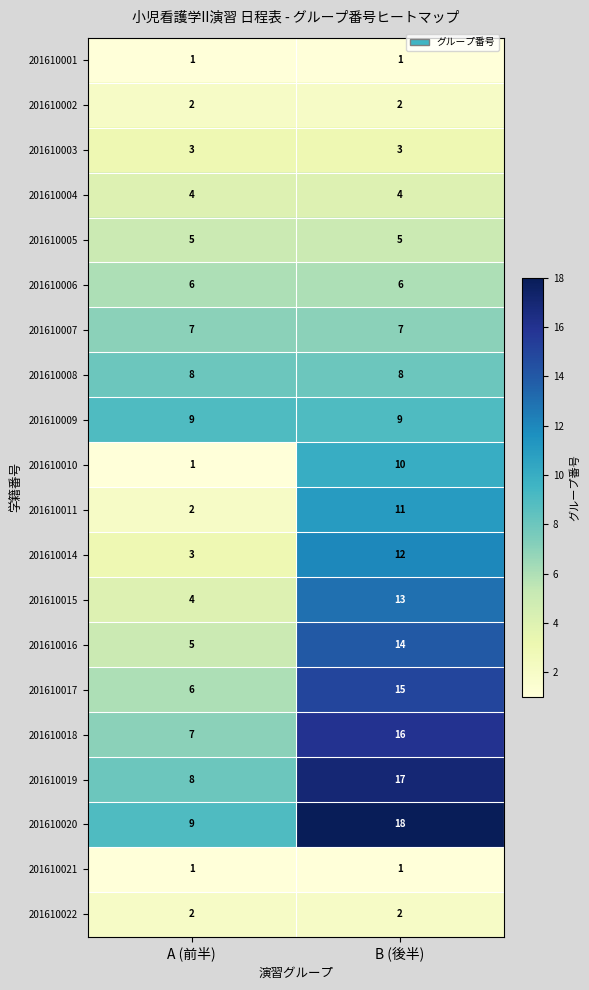

How many data points does each series have?

2